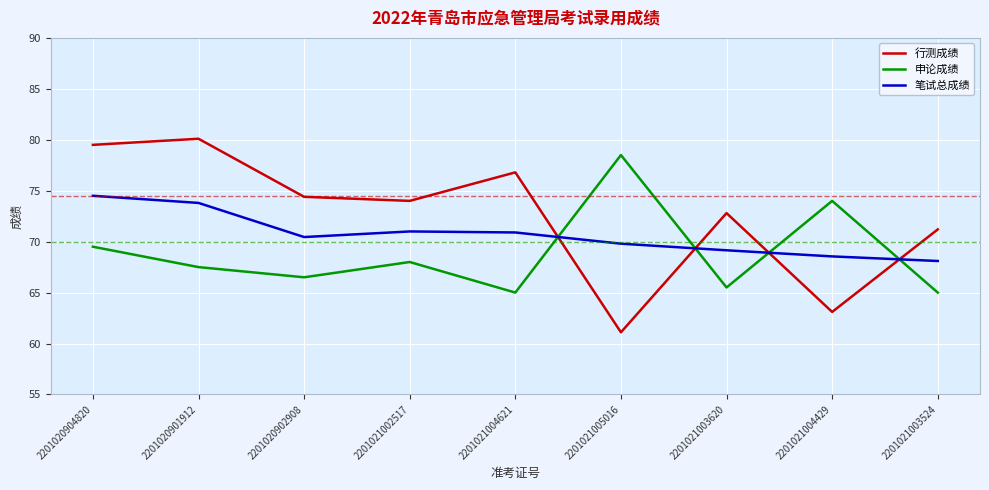

Which series has the widest spread of values?

行测成绩